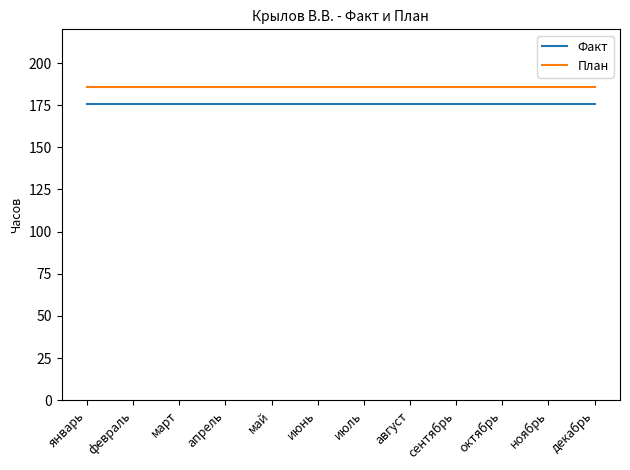

What position from the left is декабрь?

12